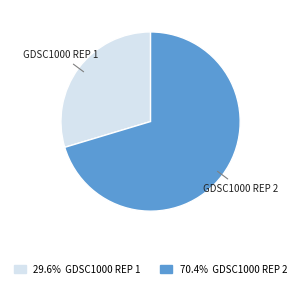

Is there a majority slice in this chart?

Yes